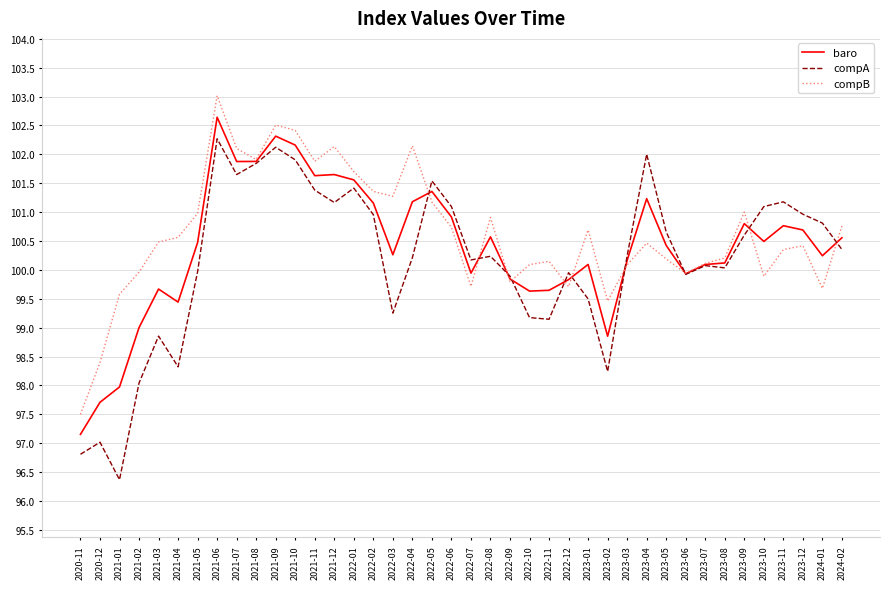

How many distinct data groups are displayed?

3